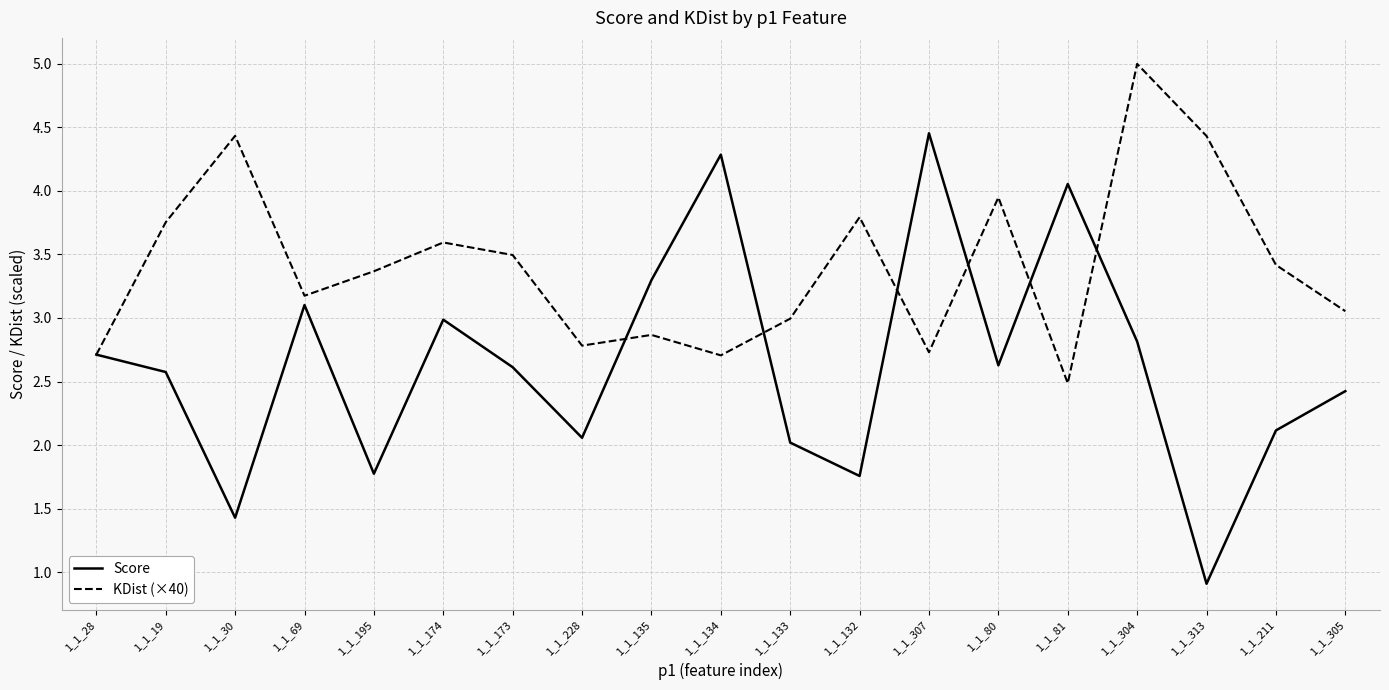

What is the greatest value displayed?

5.0